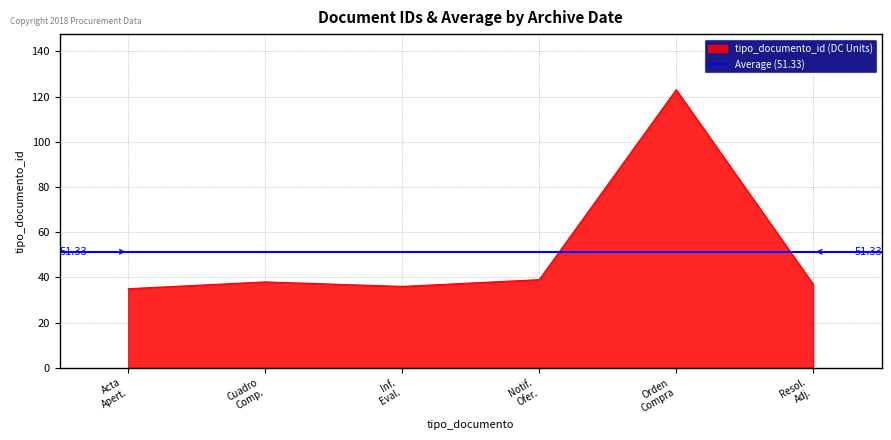

How many values exceed 38?

2